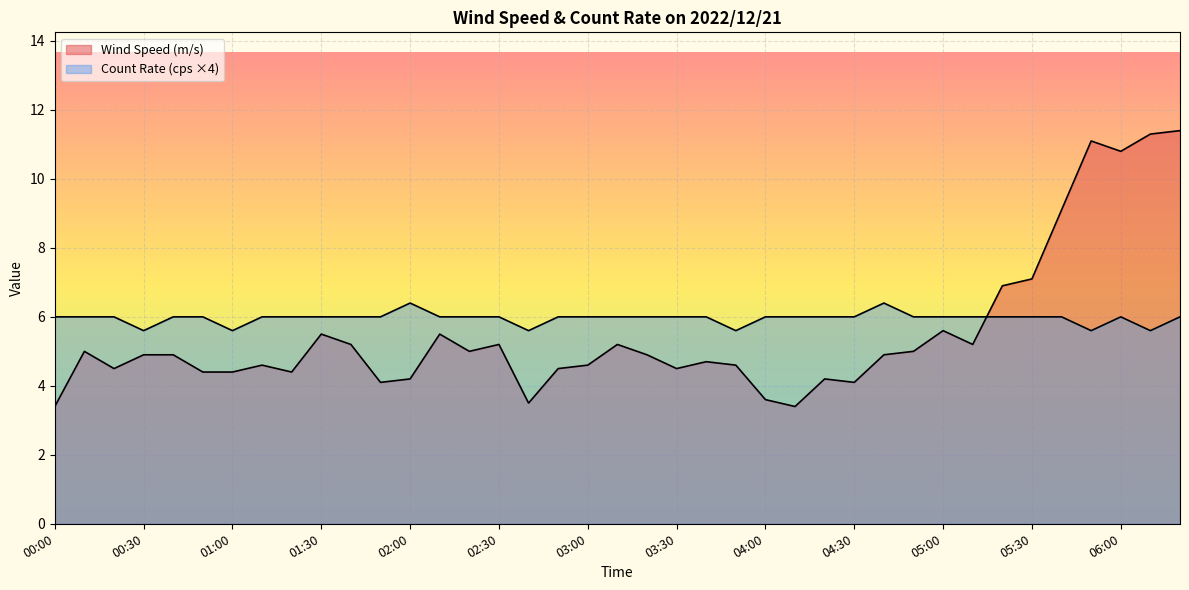

Between 03:40 and 04:50, which series saw the biggest shift?

Wind Speed (m/s)